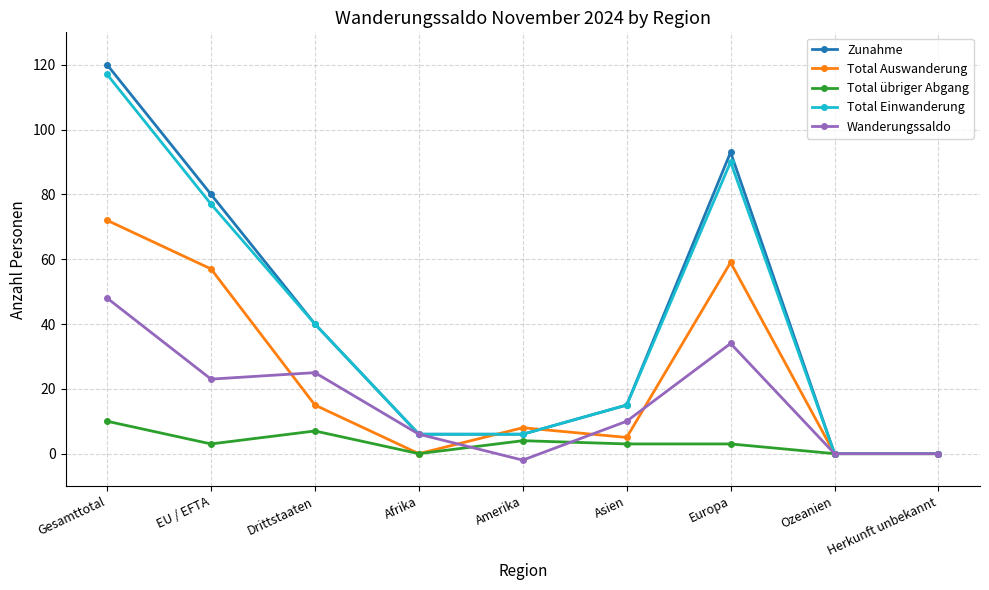

Reading right to left, list all the values displayed in this chart.

Zunahme: 0	0	93	15	6	6	40	80	120
Total Auswanderung: 0	0	59	5	8	0	15	57	72
Total übriger Abgang: 0	0	3	3	4	0	7	3	10
Total Einwanderung: 0	0	90	15	6	6	40	77	117
Wanderungssaldo: 0	0	34	10	-2	6	25	23	48